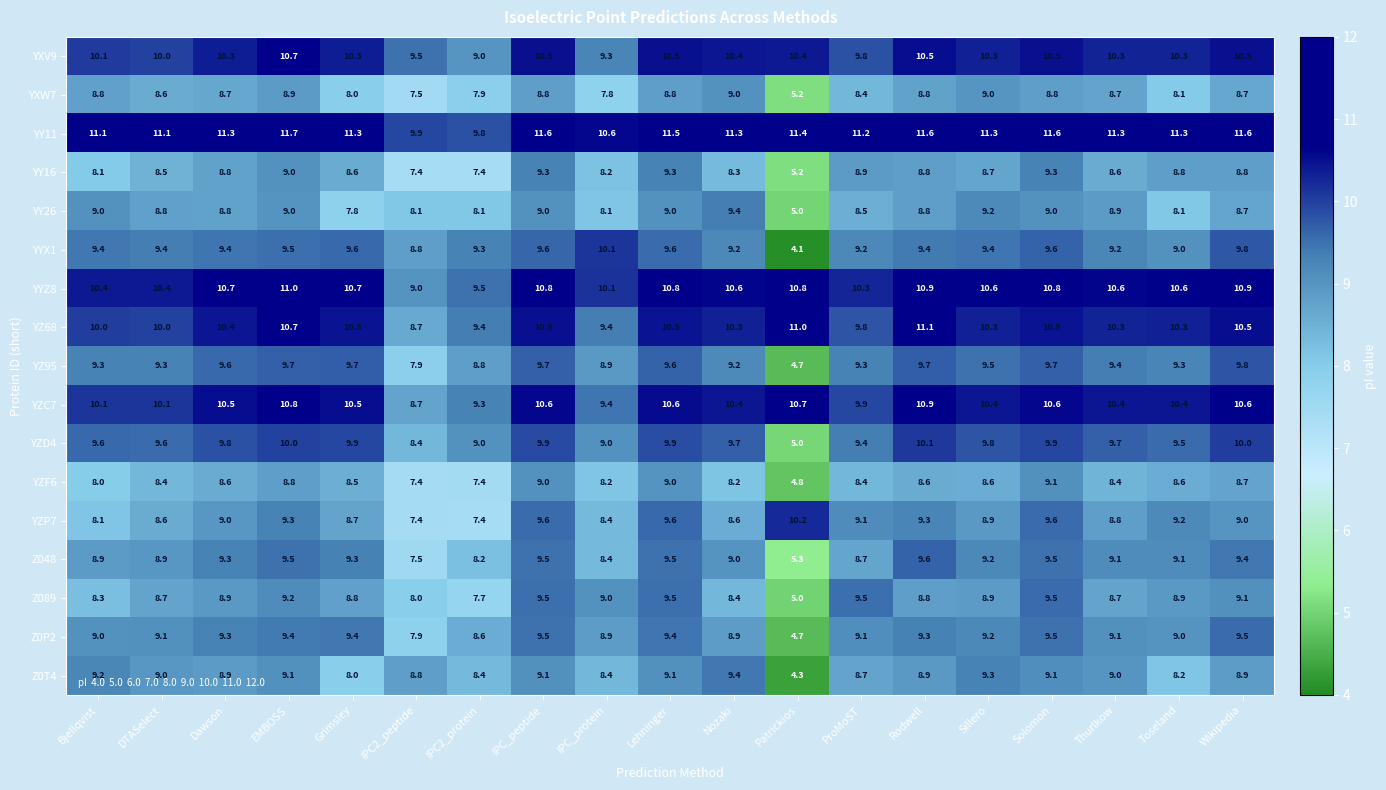

Count the number of data series in this chart.

17